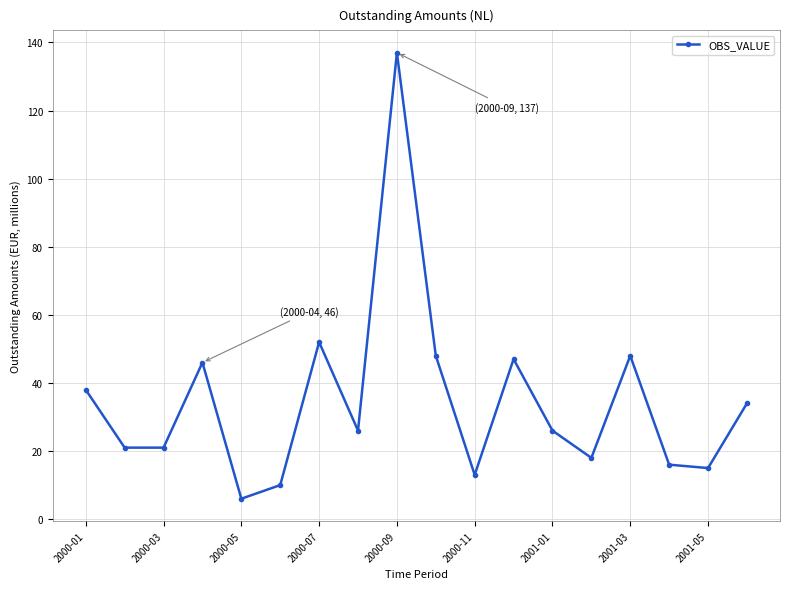

What is the difference between the maximum and second lowest values?

127